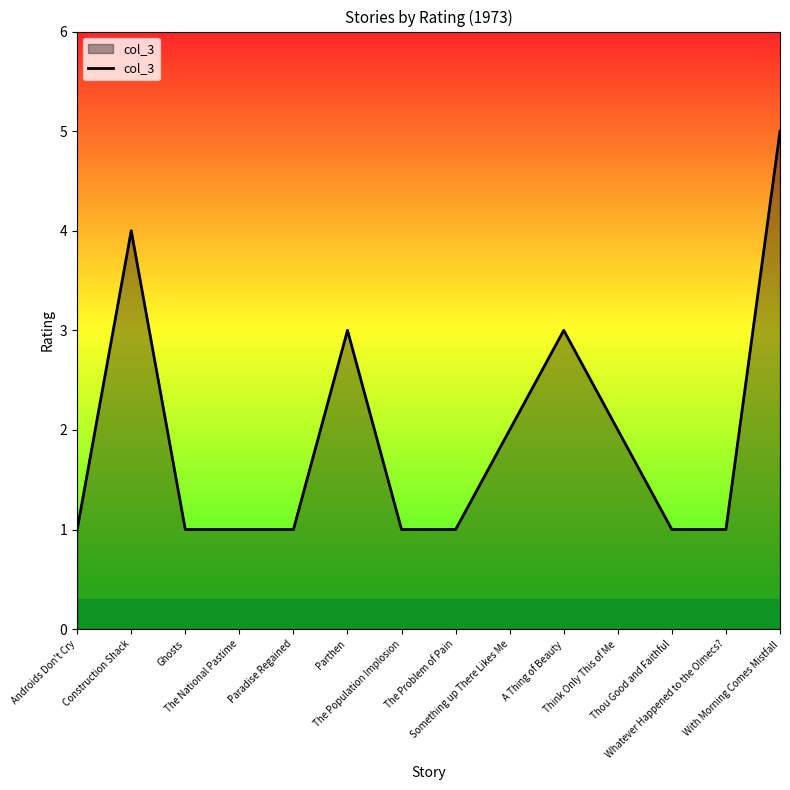

Does the chart have visible grid lines?

No